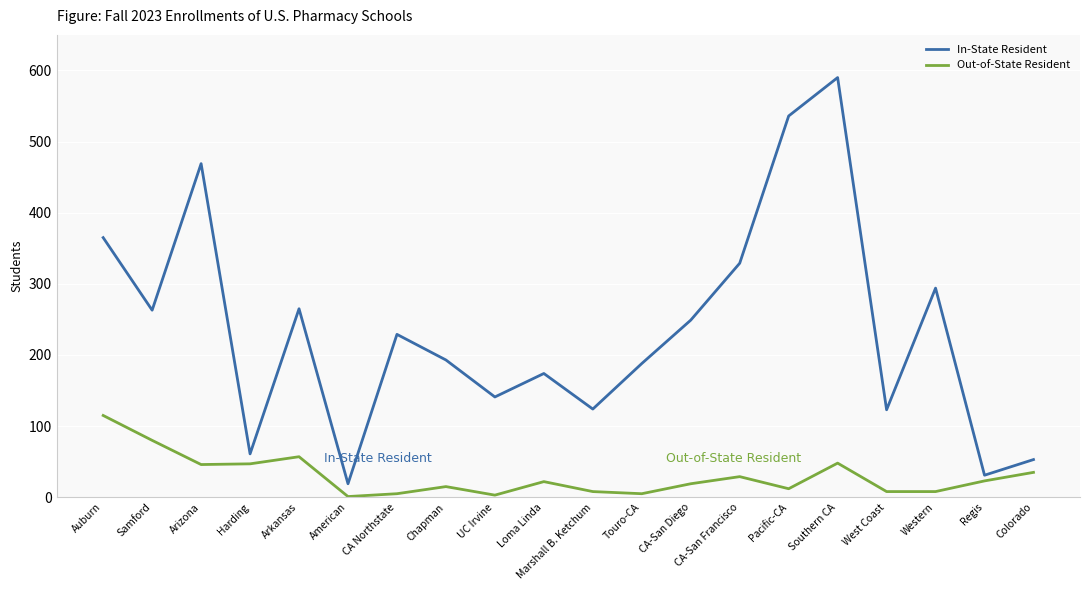

At how many categories does at least one series exceed 480?

2